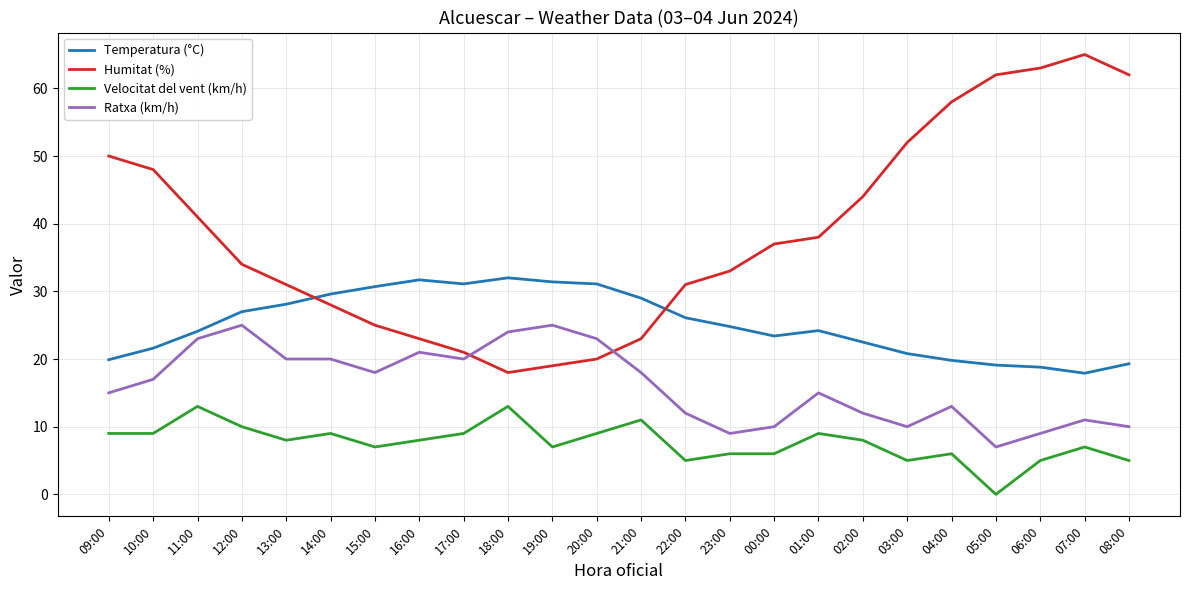

What are all the series names shown in the legend?

Temperatura (°C), Humitat (%), Velocitat del vent (km/h), Ratxa (km/h)